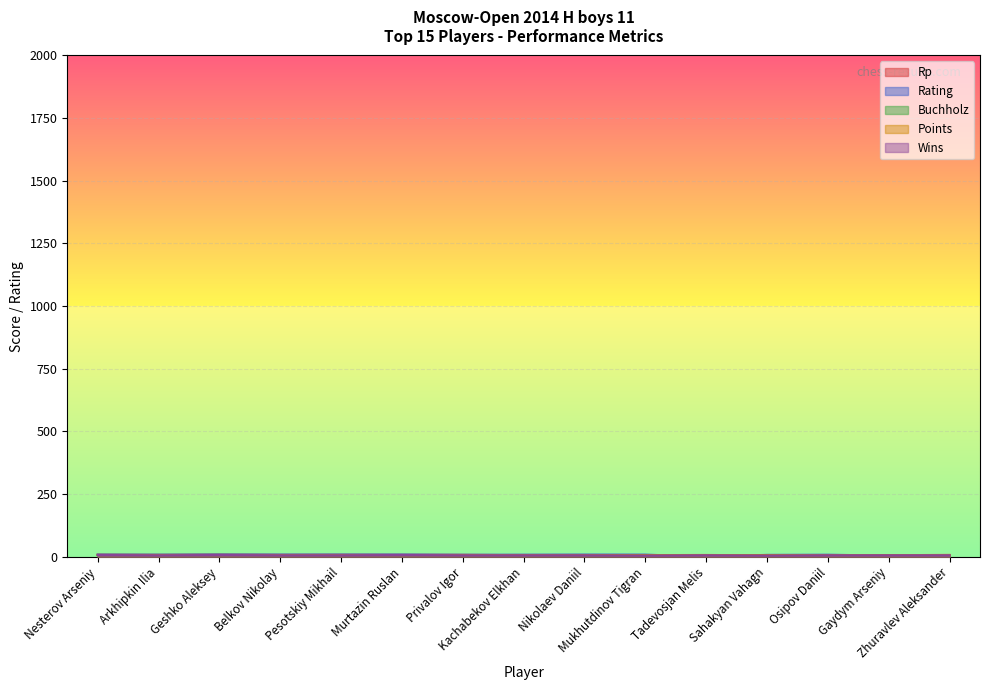

What is the greatest value displayed?

9.5